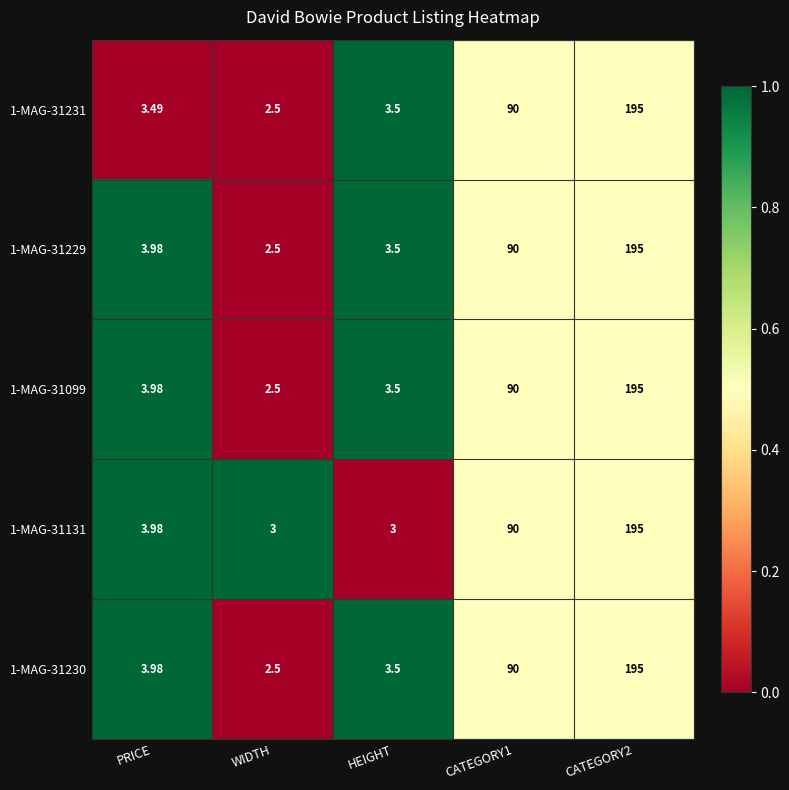

How many series are shown in this chart?

5